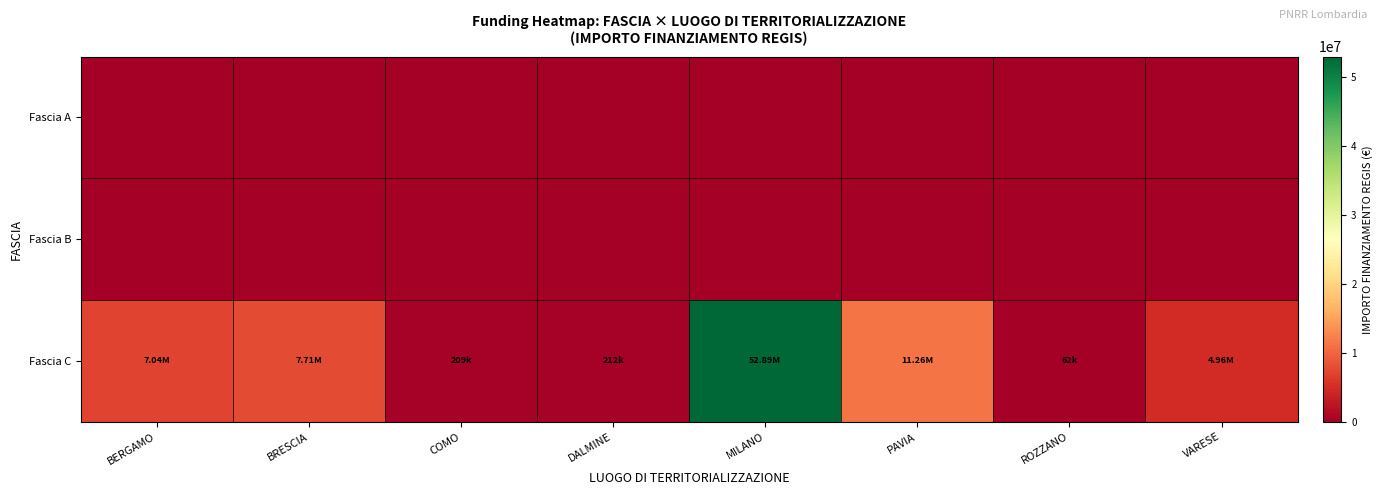

Which series changed the most between BRESCIA and PAVIA?

Fascia C